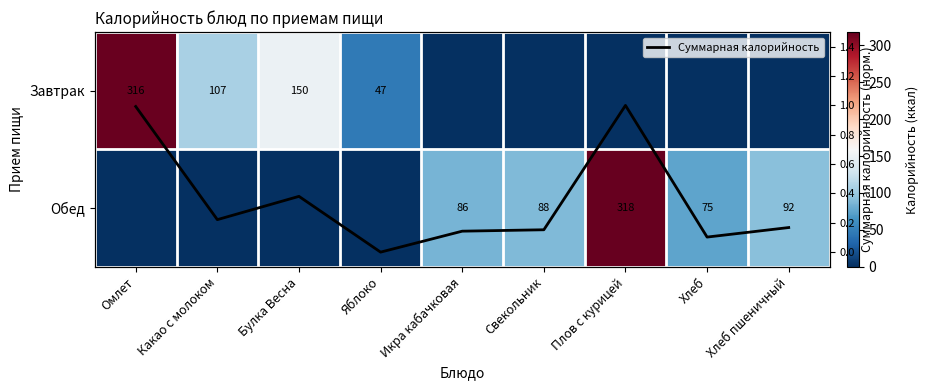

Is it true that Обед equals 85.7 at Икра кабачковая?

True